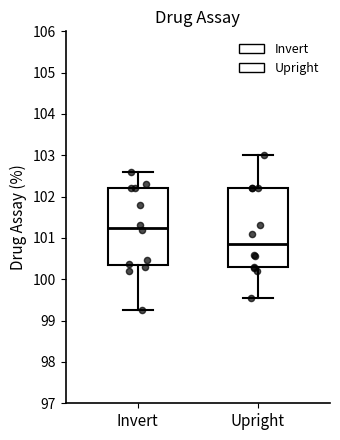

Which box's median line is the lowest?

Upright